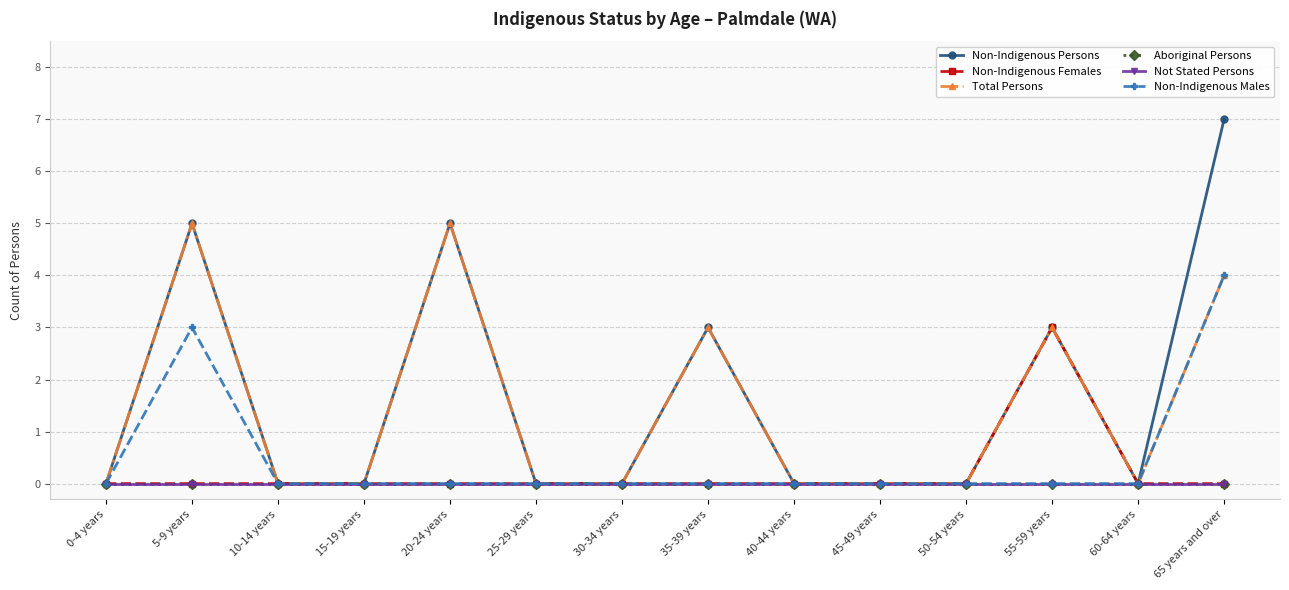

What is the sum of all Non-Indigenous Females values?

3